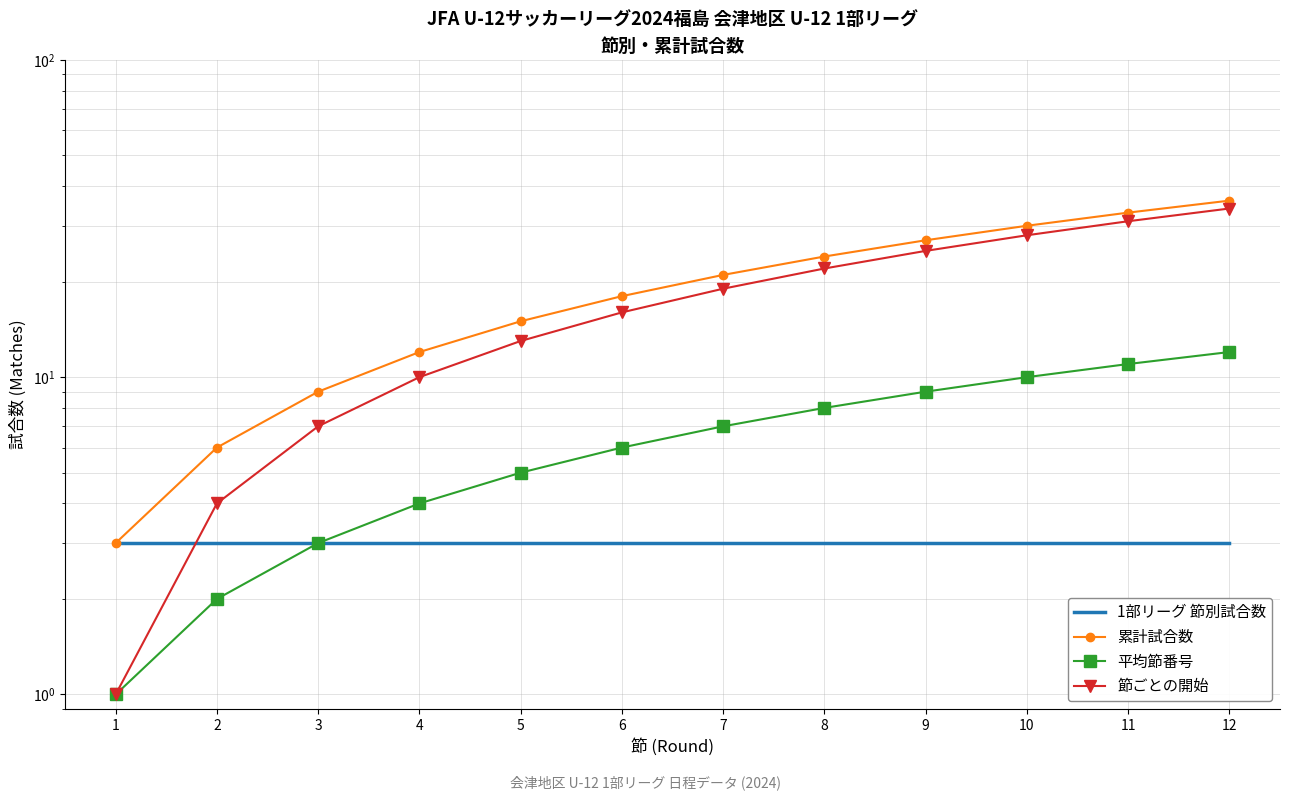

The value of 平均節番号 at 4 is 6. True or false?

False